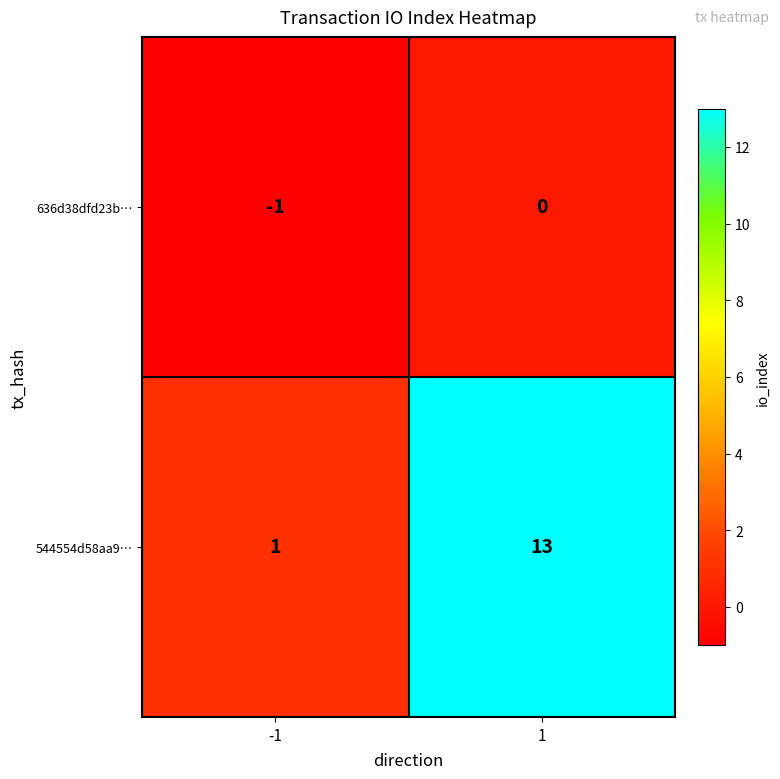

What is the minimum value shown in the chart?

-1